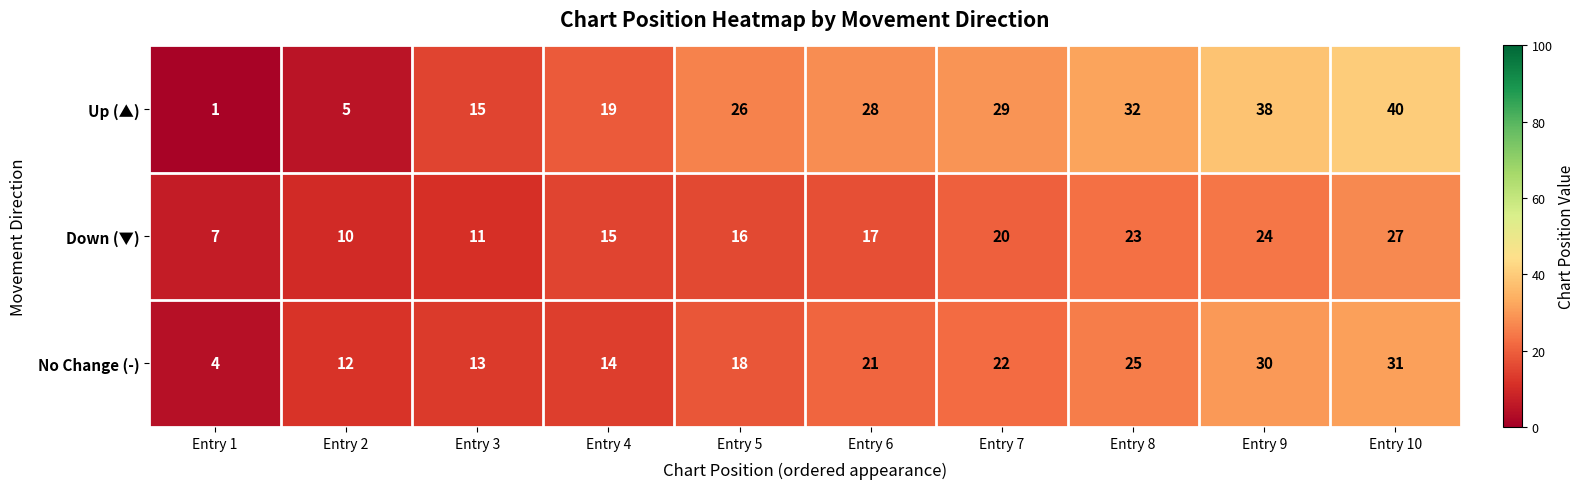

What is the sum of all Down (▼) values?

170